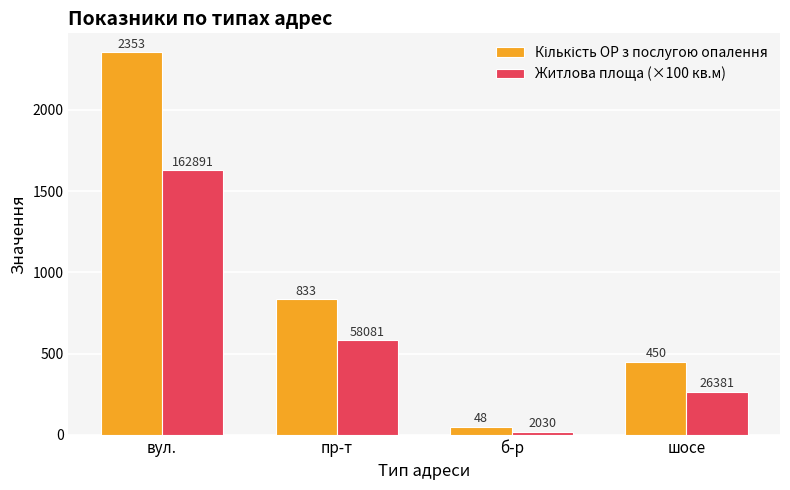

List the labels in order of Житлова площа (×100 кв.м) value, smallest first.

б-р, шосе, пр-т, вул.